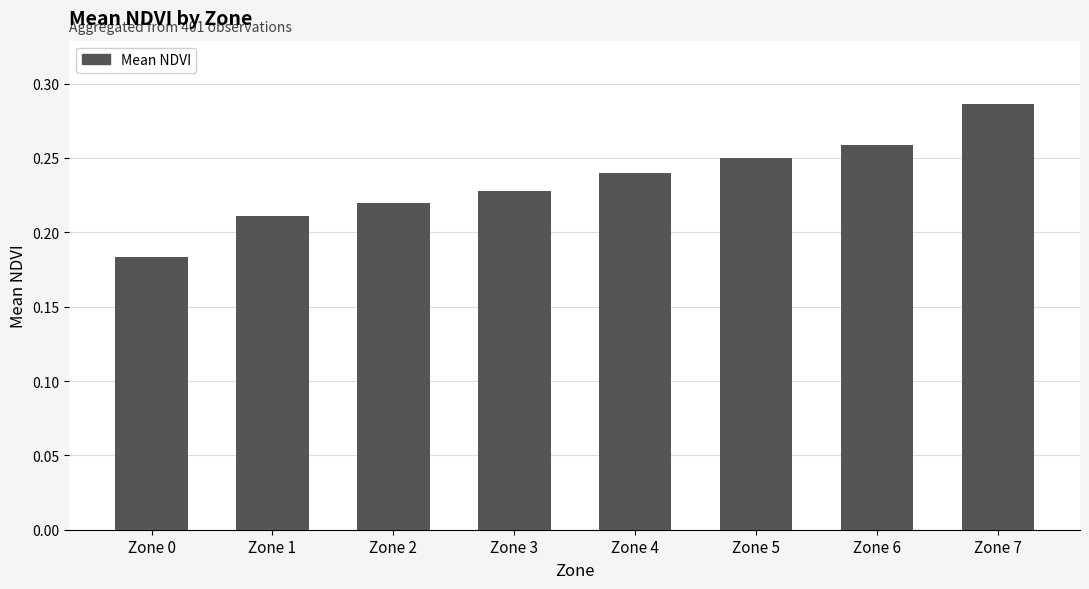

Which label corresponds to the largest value in the chart?

Zone 7